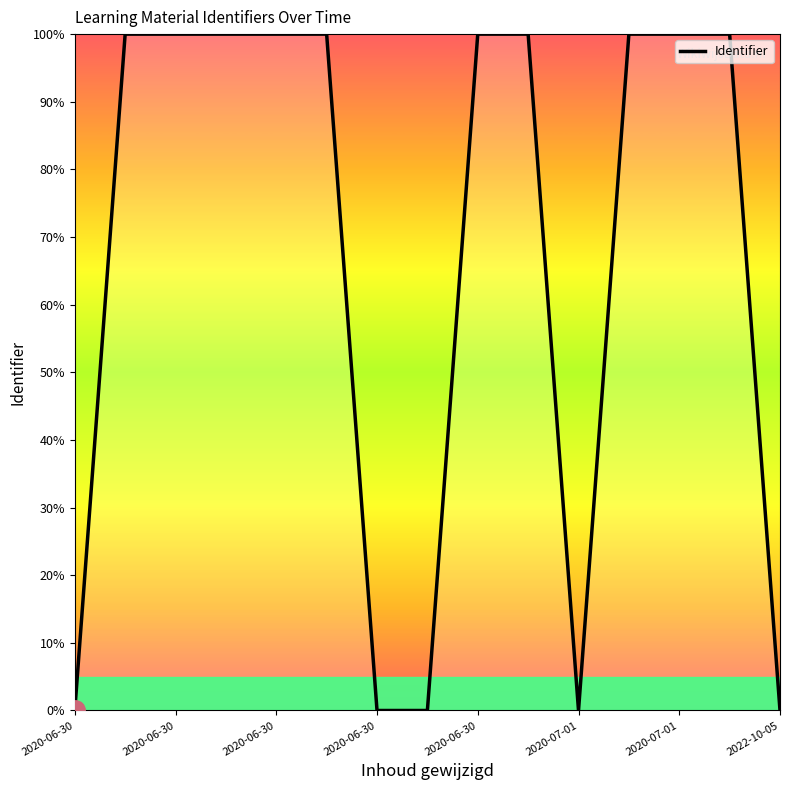

What is the difference between the maximum and minimum values?

100.0